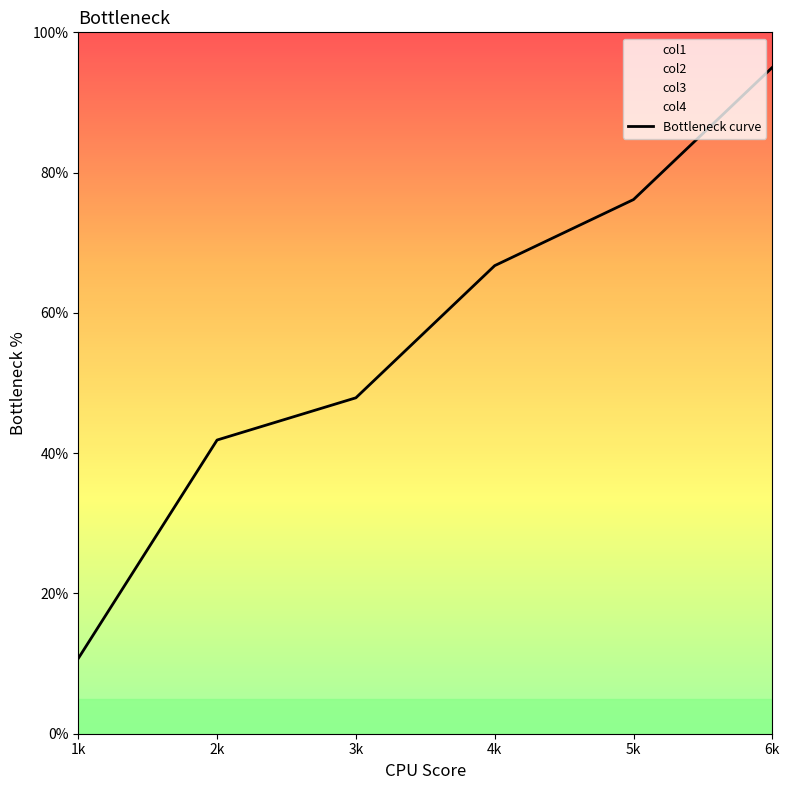

Which label corresponds to the smallest value in the chart?

1k